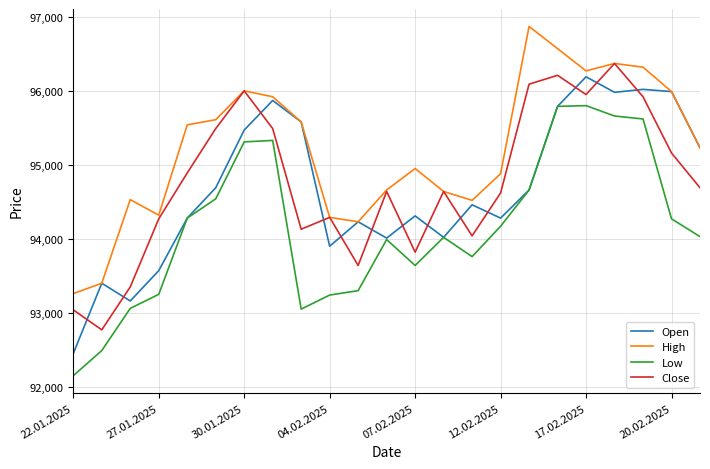

True or false: Close and Open cross at least once.

True